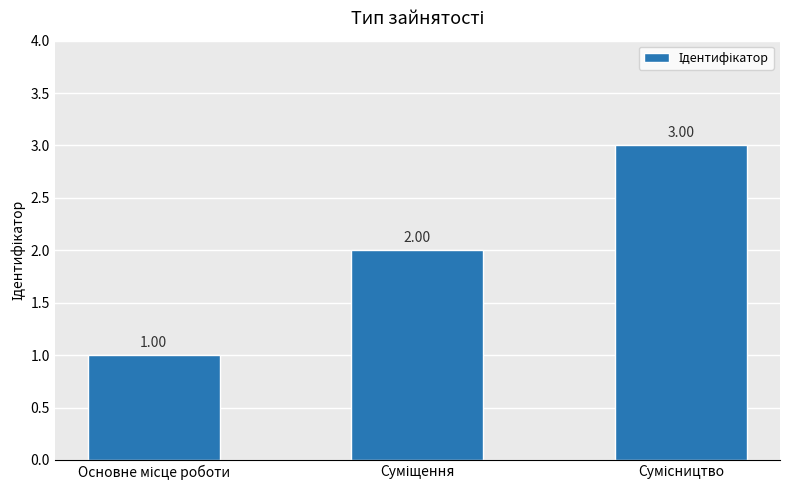

What is the sum of all values?

6